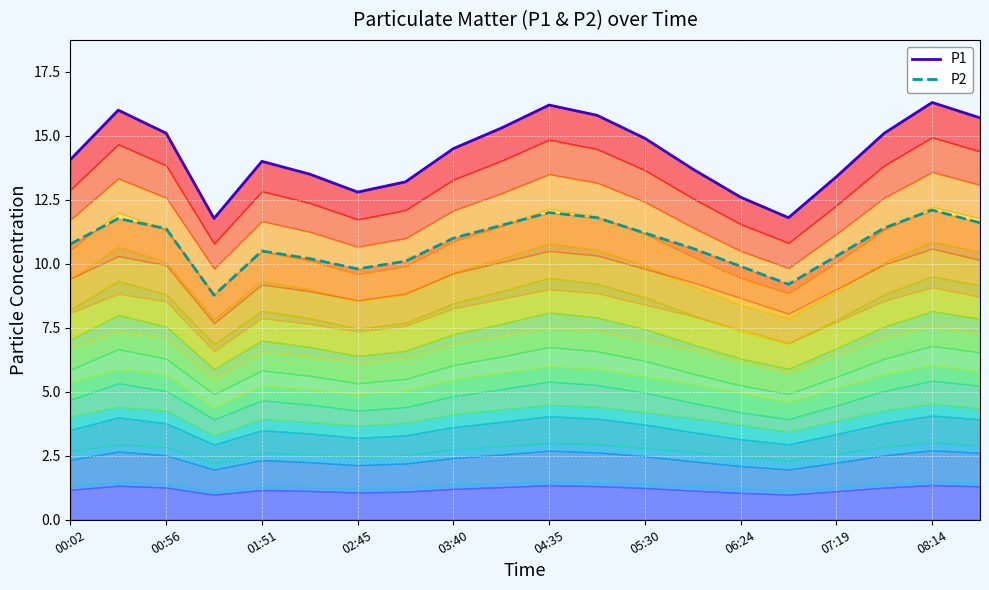

What are all the series names shown in the legend?

P1, P2